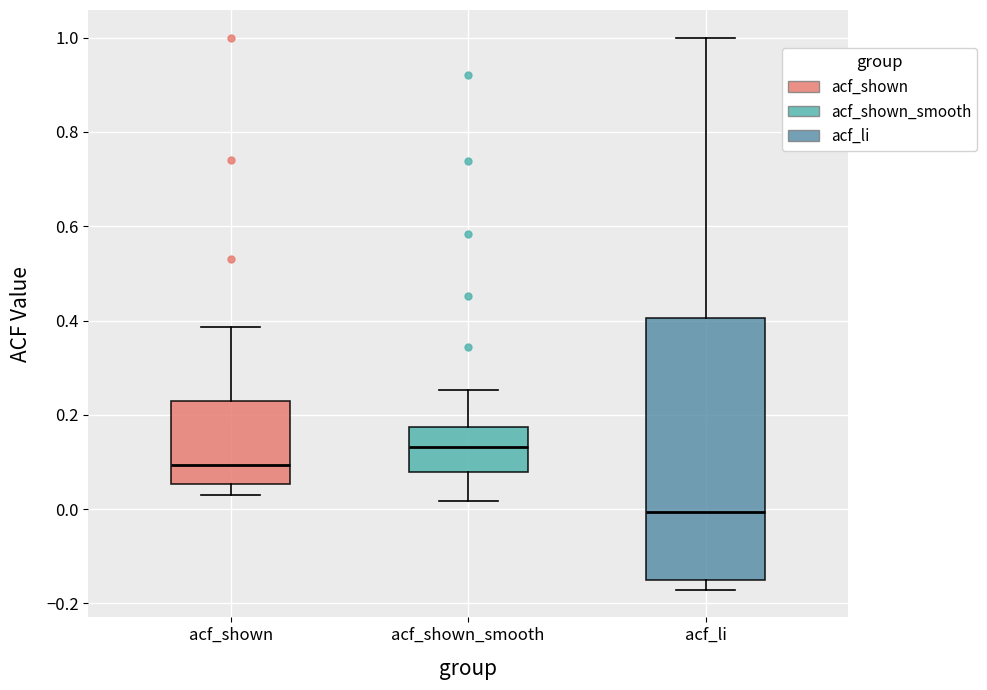

Which box's median line is the highest?

acf_shown_smooth